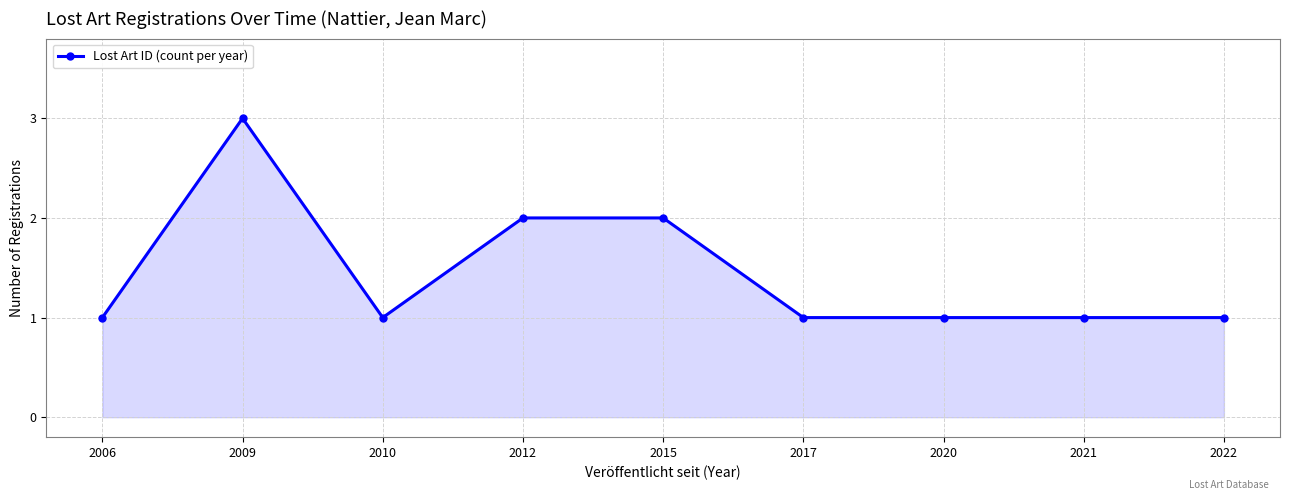

Is it true that the value at 2015 is 2?

True